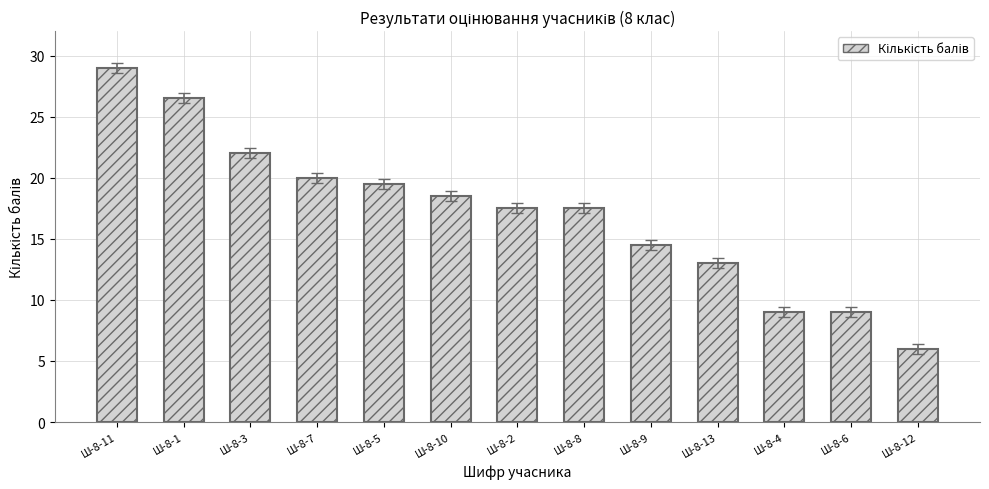

Approximately how many times larger is the value at Ш-8-1 compared to Ш-8-3?

1.2